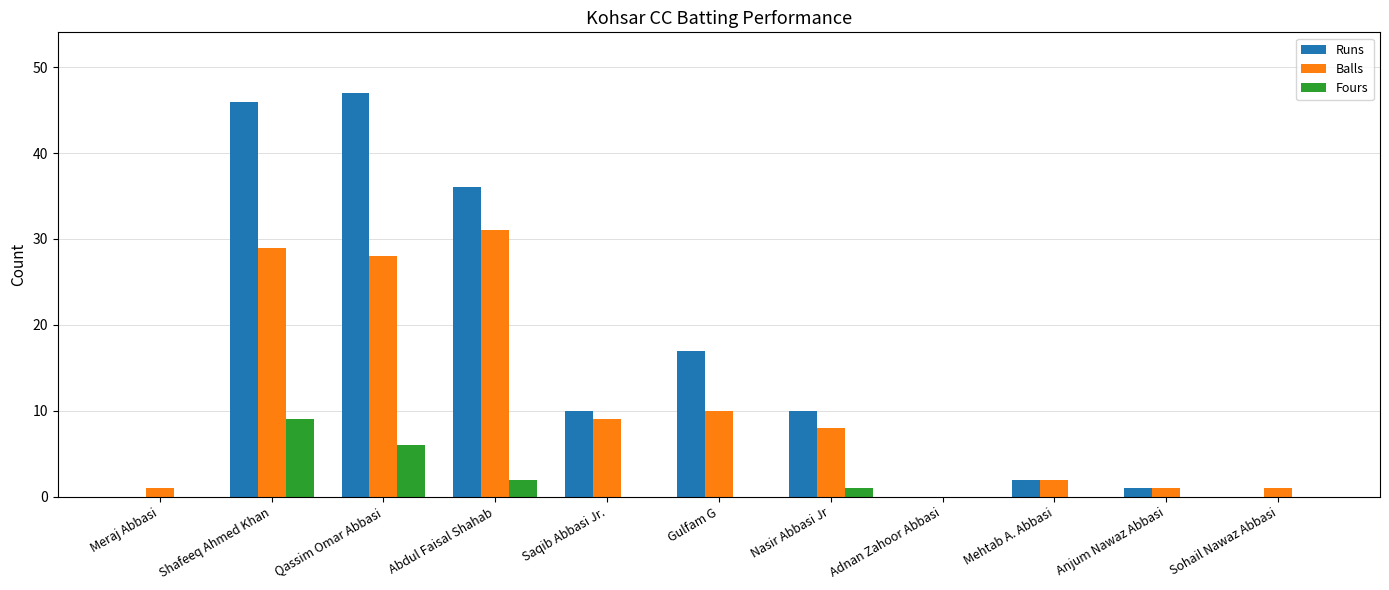

At which category does the chart reach its peak across all series?

Qassim Omar Abbasi